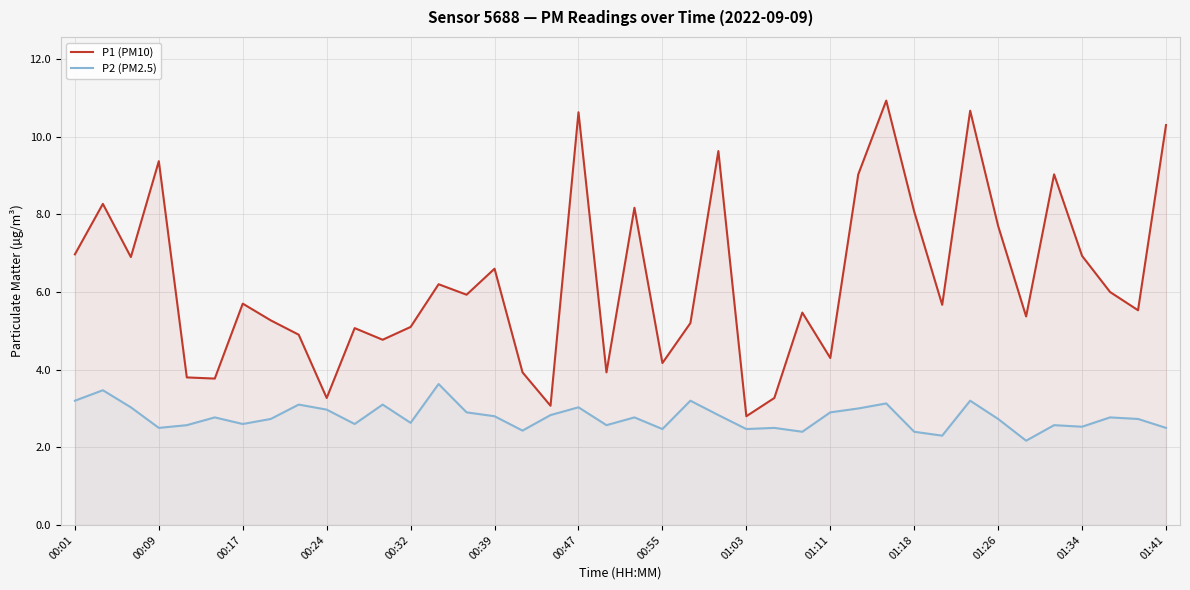

List the series in order of their peak value, lowest first.

P2 (PM2.5), P1 (PM10)